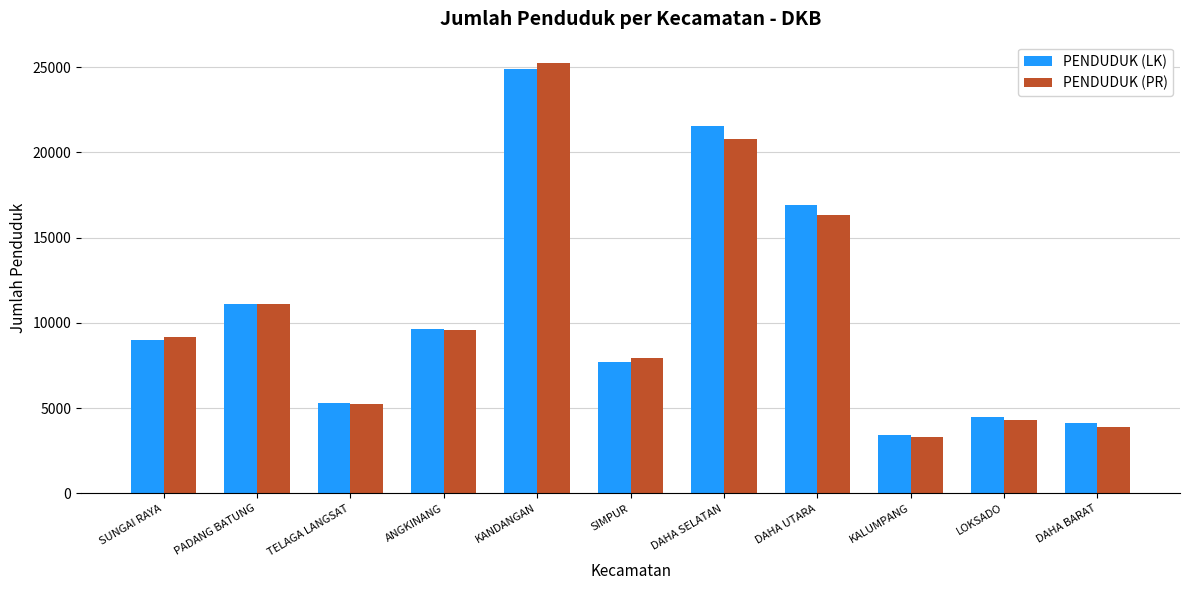

How many bars are there in each group?

2